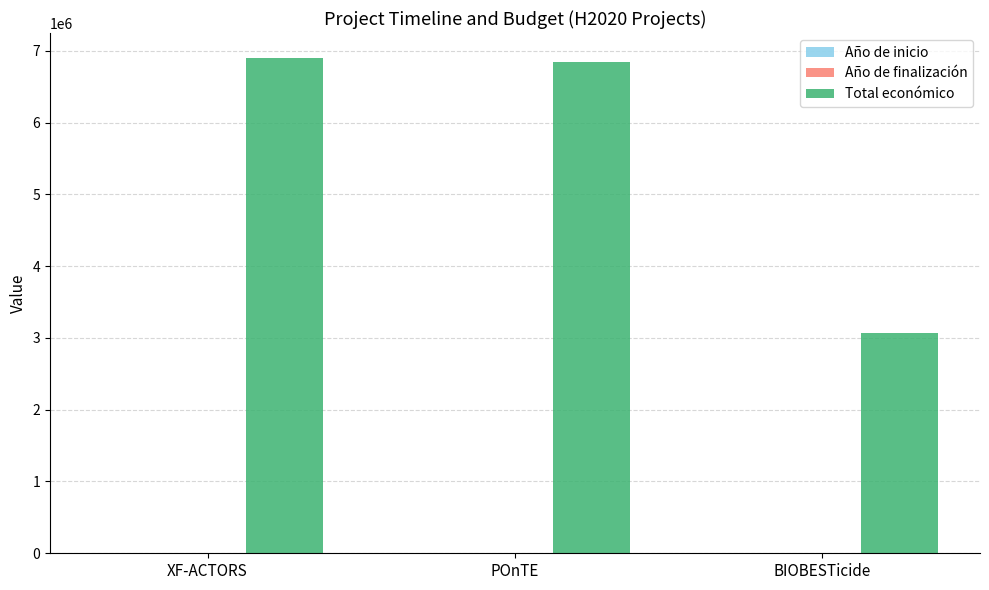

What is the highest value of the Total económico series?

6903000